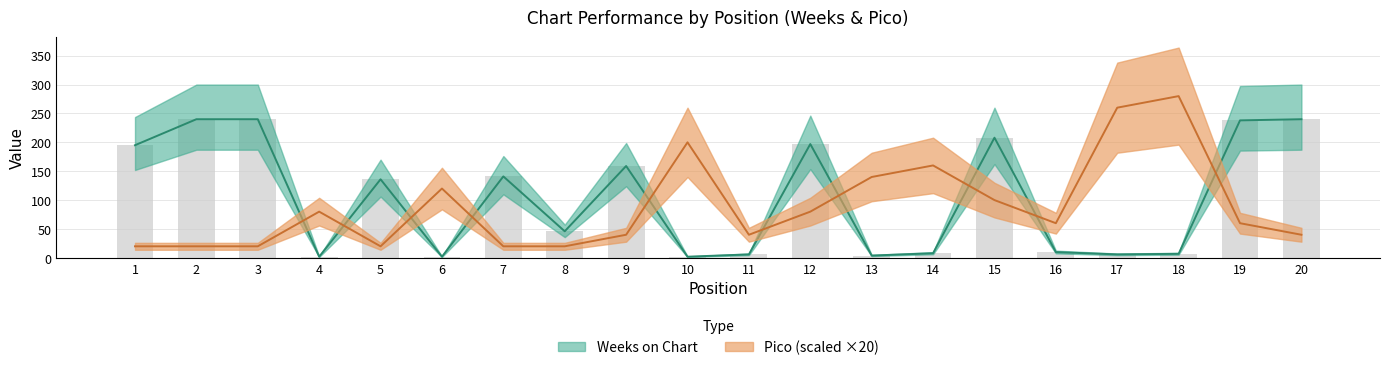

What is the average value of the Pico series?

89